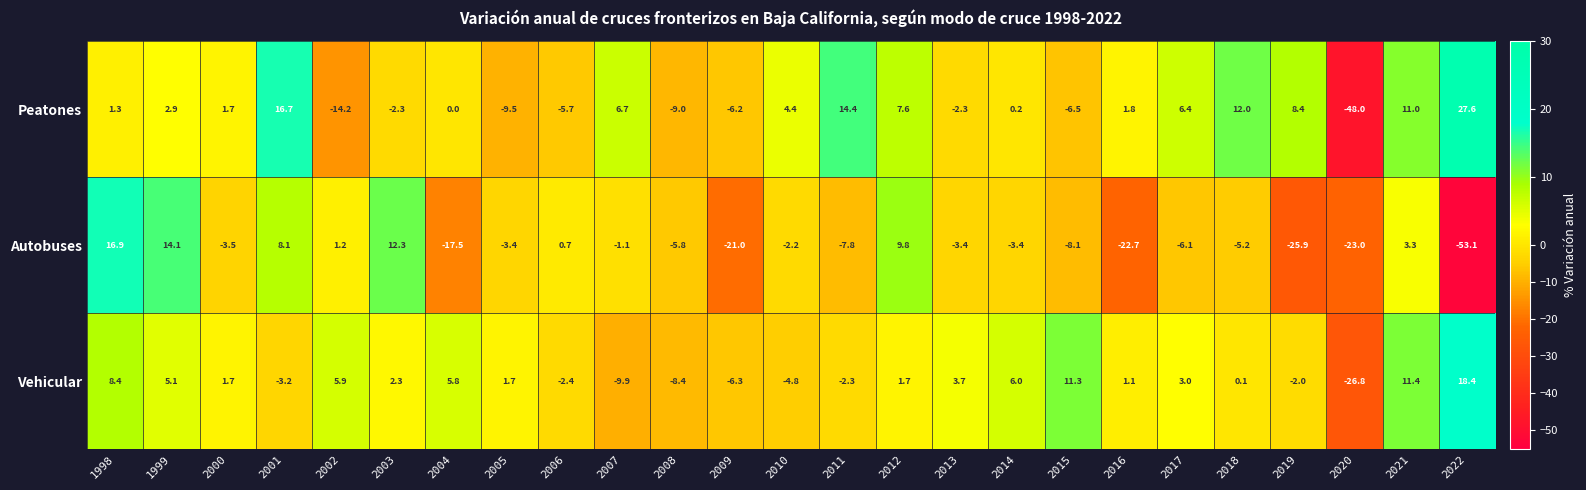

Rank the series by their maximum value, from highest to lowest.

Peatones, Vehicular, Autobuses